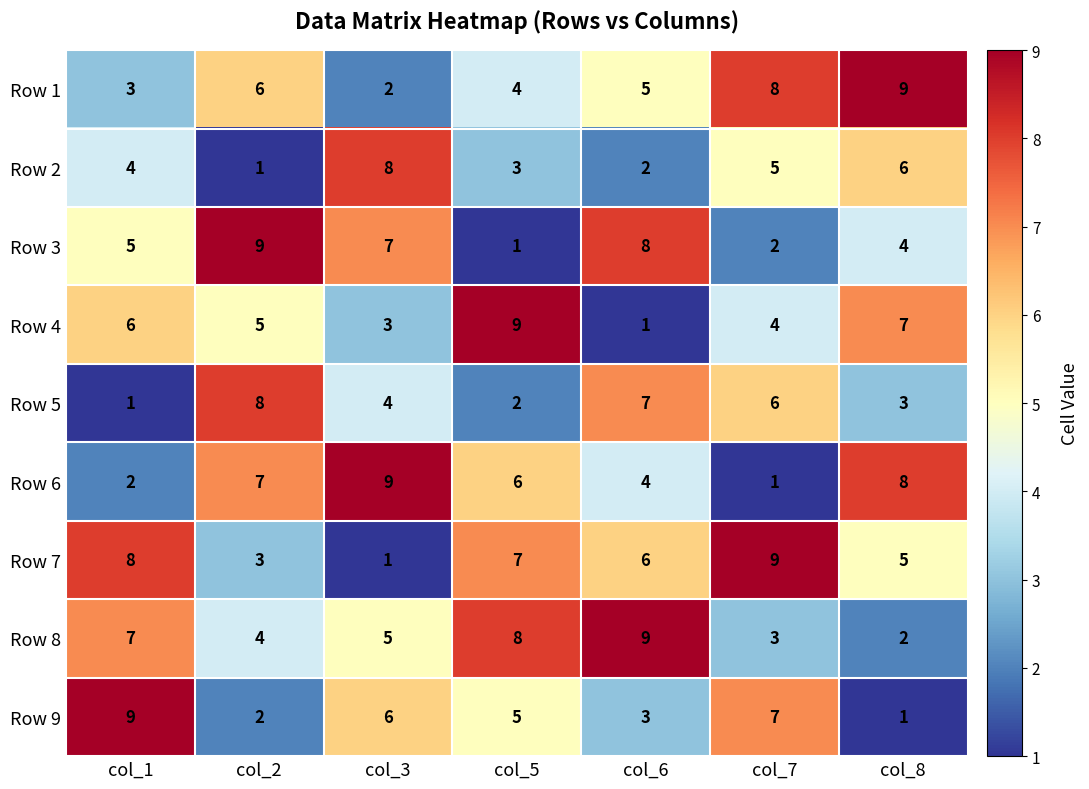

Where is Row 7 nearest to the value 5?

col_8